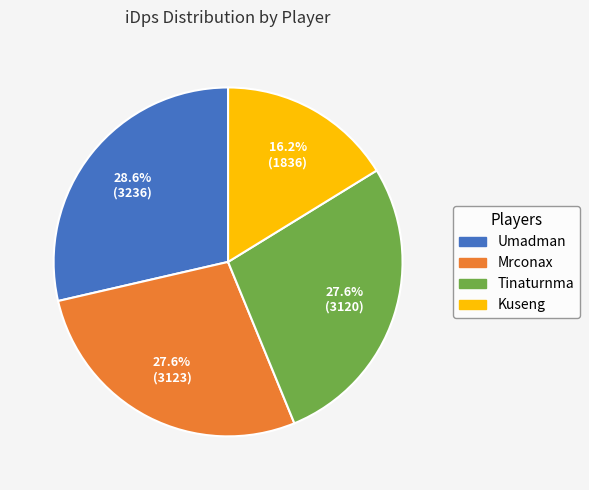

What percentage is NOT represented by Tinaturnma?

72.4%